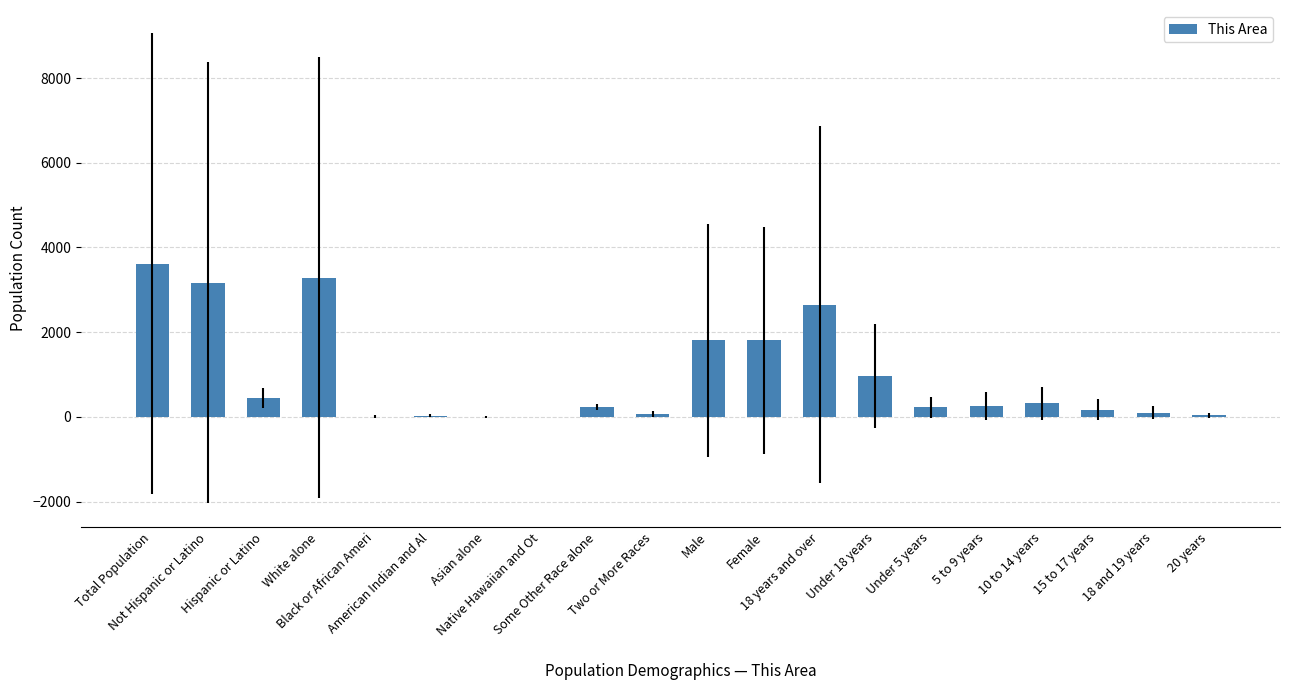

Where does the data first go above 250?

Total Population